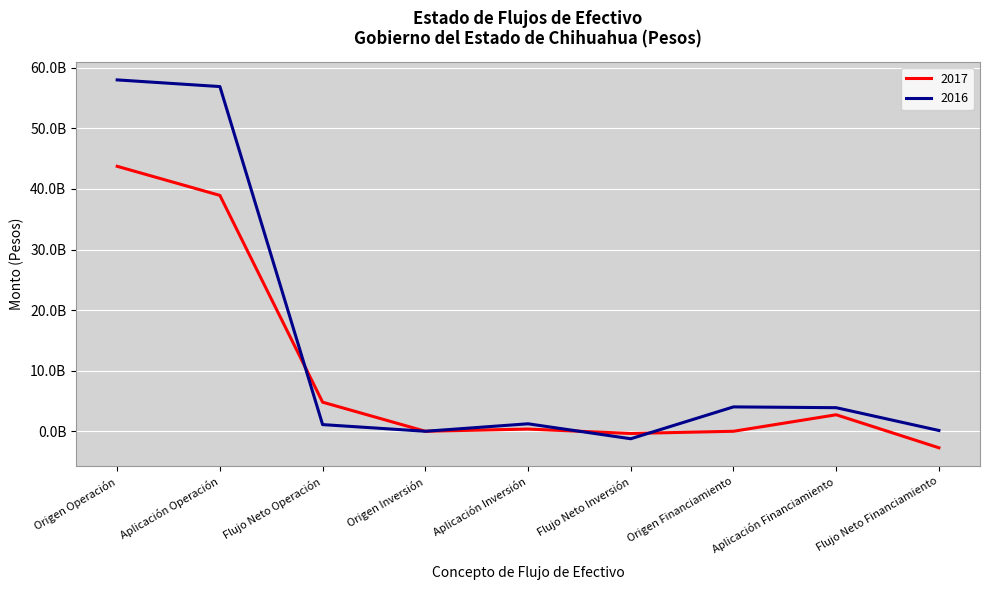

At which category is the sum across all series the highest?

Origen Operación